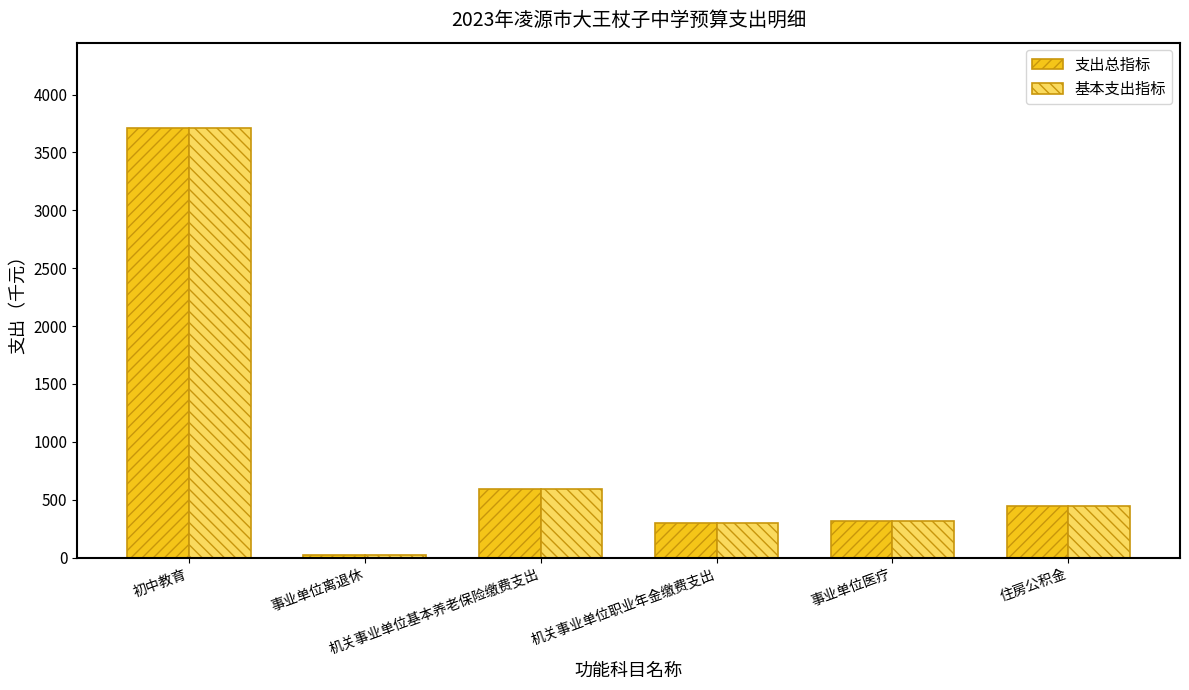

What are all the series names shown in the legend?

支出总指标, 基本支出指标